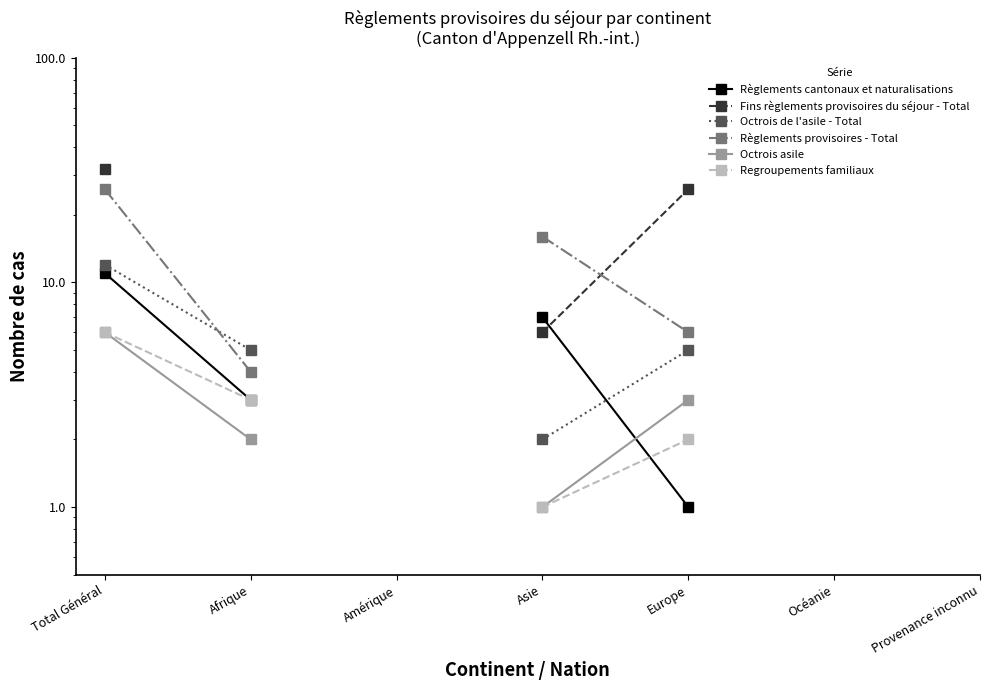

At which label does Octrois asile reach its peak?

Total Général